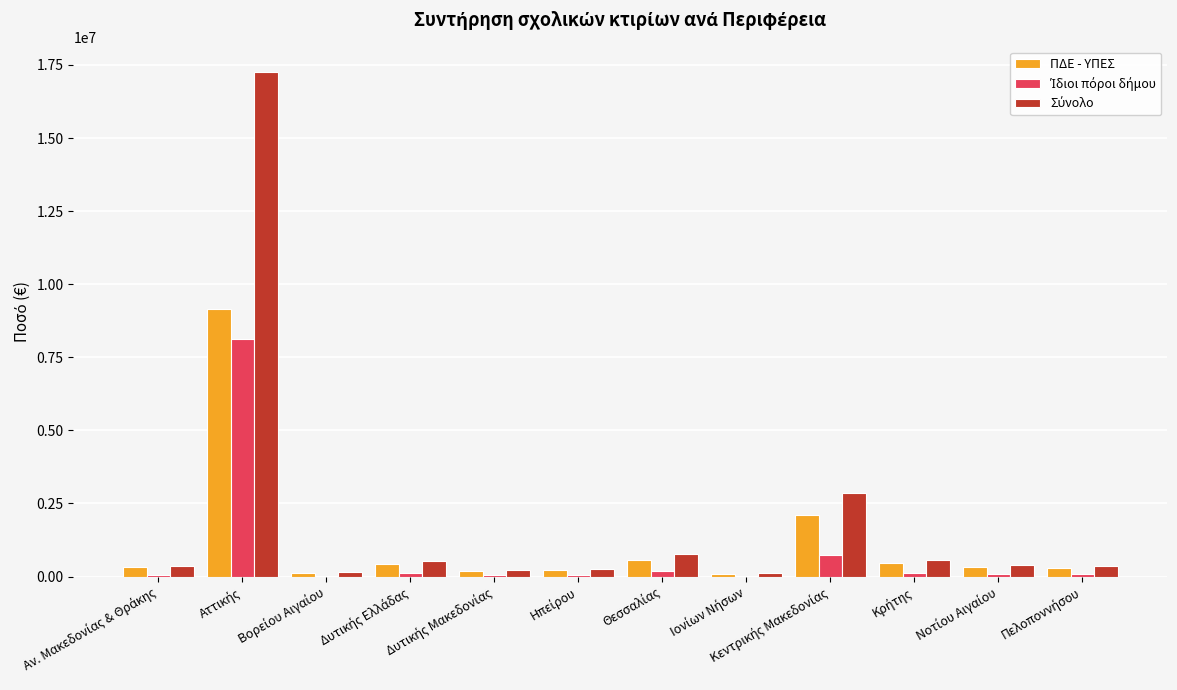

What is the difference between the second highest and second lowest values in the Σύνολο series?

2709000.0